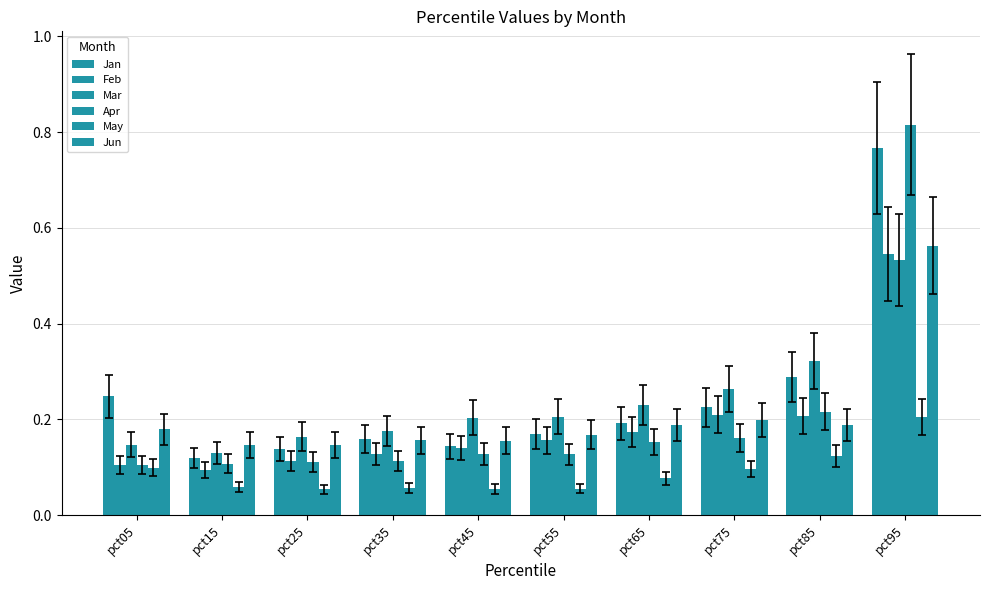

Which series has the largest range (max minus min)?

Apr